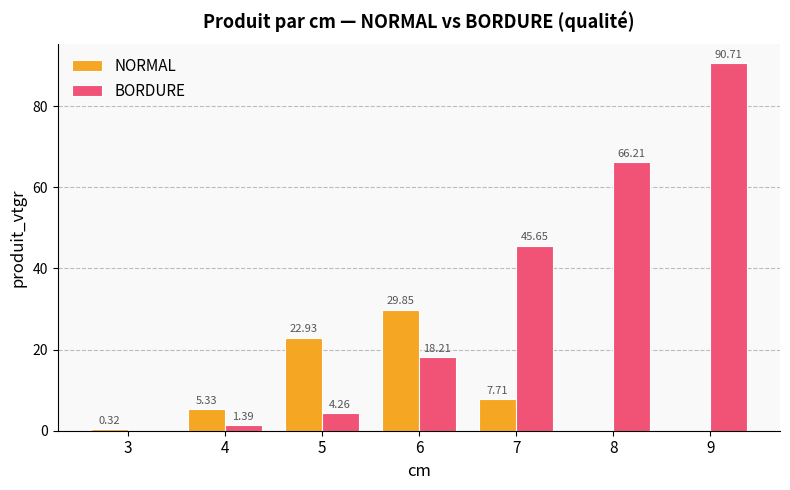

Which series has the largest total across all categories?

BORDURE